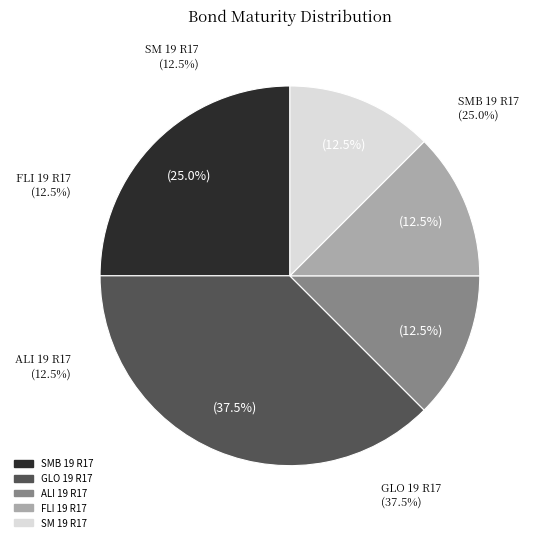

Rank the categories by value from highest to lowest.

GLO 19 R17, SMB 19 R17, ALI 19 R17, FLI 19 R17, SM 19 R17